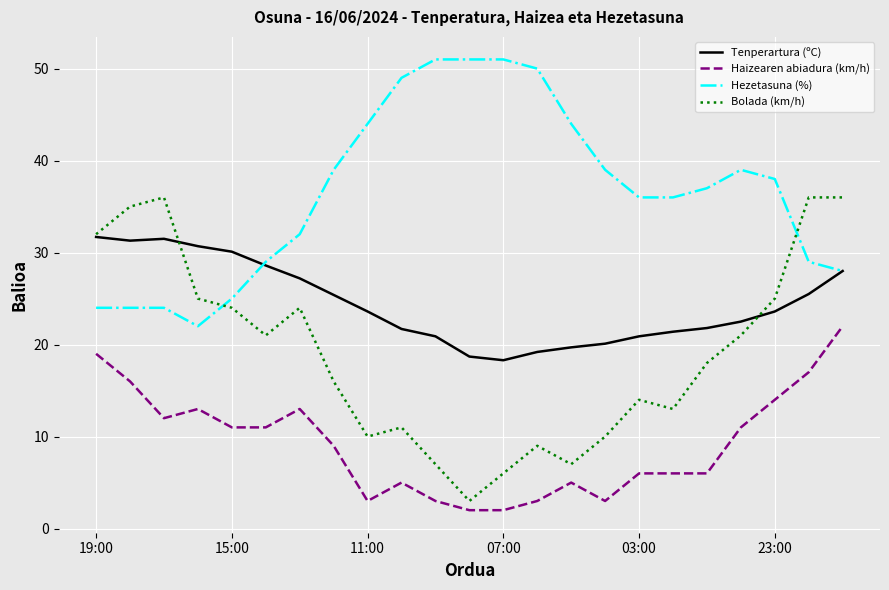

Which series has the largest total across all categories?

Hezetasuna (%)